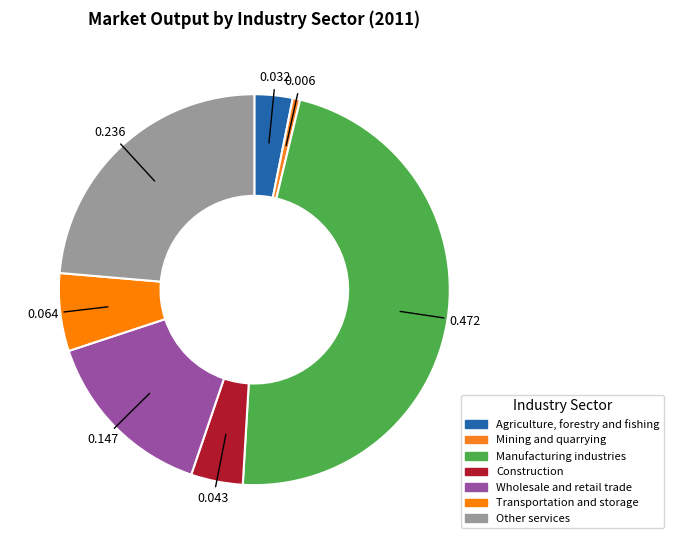

How much of the chart is everything except Construction?

95.7%